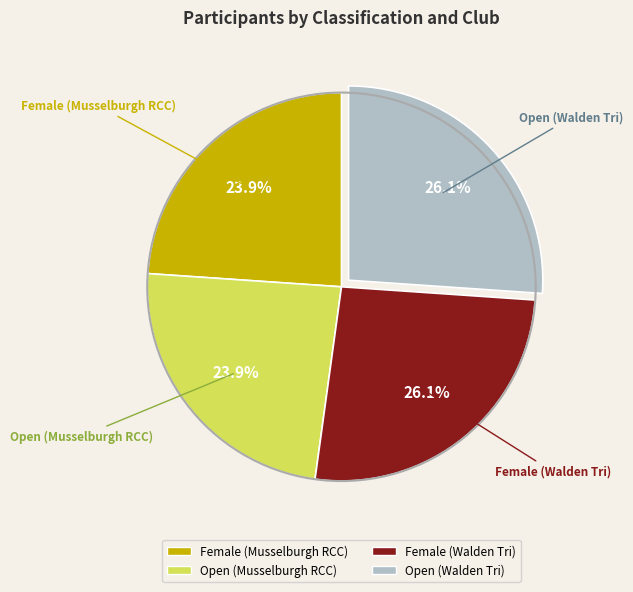

What is the total percentage of Open (Walden Tri) and Female (Musselburgh RCC)?

50.0%